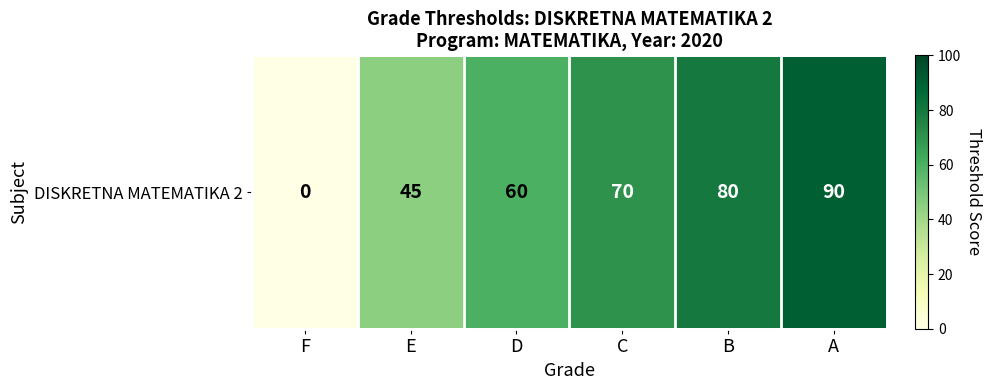

Rank the categories by value from lowest to highest.

F, E, D, C, B, A